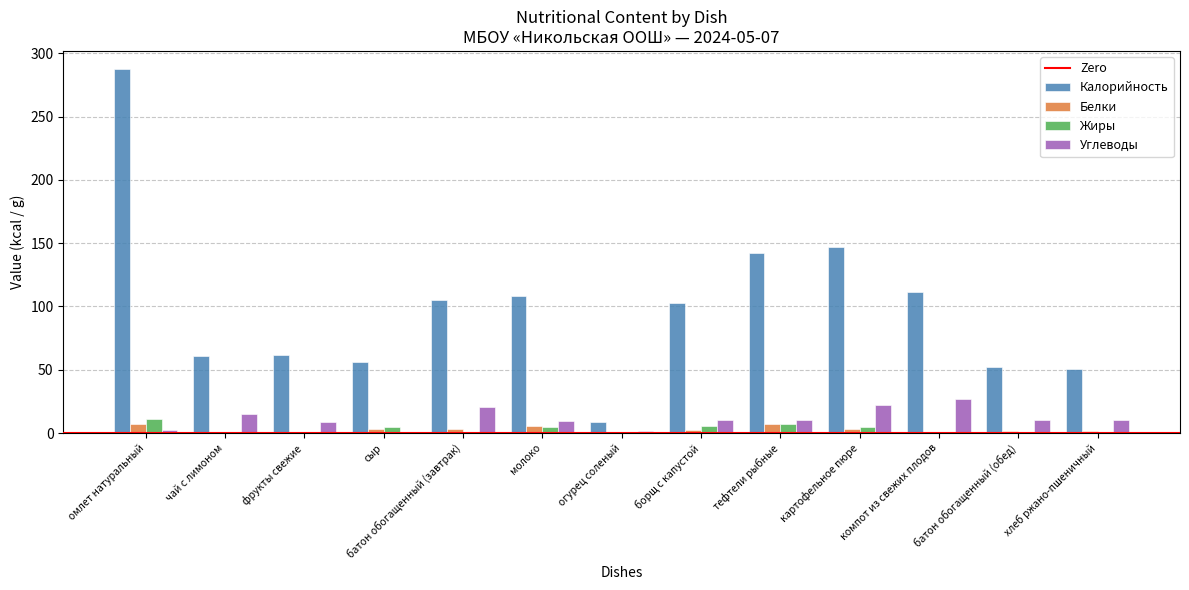

What is the sum of all Углеводы values?

149.2